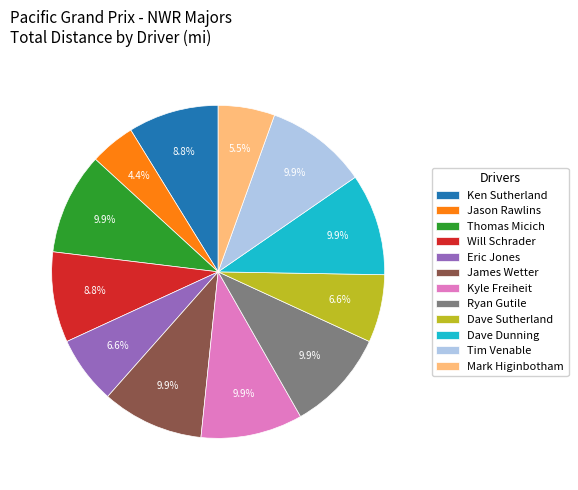

Is the sum of Thomas Micich and Mark Higinbotham greater than half?

No